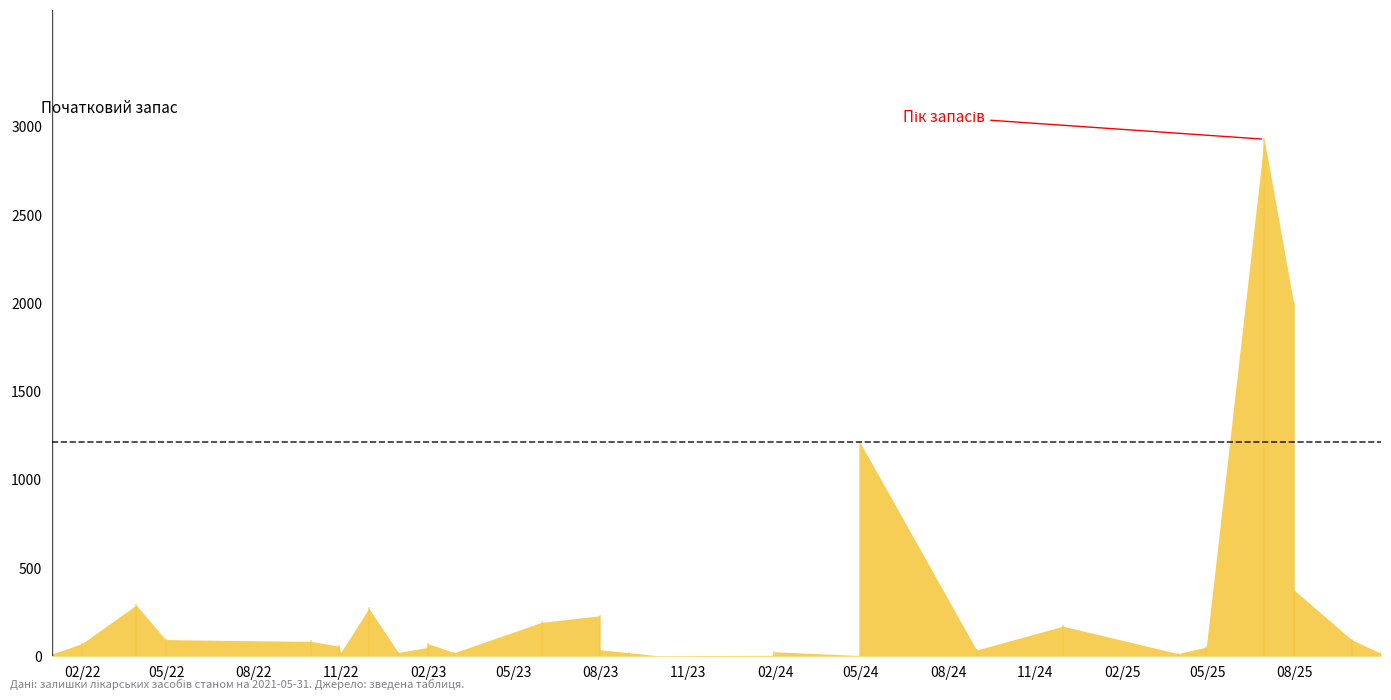

Reading left to right, list all the values displayed in this chart.

2021-12-31=12	2022-02-01=72	2022-03-30=290	2022-04-30=94	2022-09-30=84	2022-10-30=57	2022-10-31=18	2022-11-30=271	2022-12-31=21	2023-01-31=50	2023-01-31=72	2023-02-28=20	2023-05-31=192	2023-07-31=229	2023-07-31=37	2023-08-31=20	2023-09-30=3	2024-01-31=5	2024-01-31=25	2024-04-30=4	2024-04-30=1215	2024-08-31=35	2024-11-30=170	2025-03-31=15	2025-04-30=51	2025-06-30=2930	2025-07-31=2001	2025-07-31=377	2025-09-30=94	2025-10-31=16